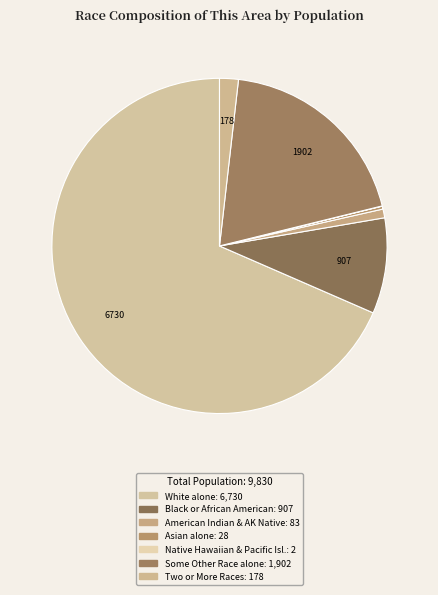

To the nearest percent, what is the difference between the largest and smallest slice percentages?

68%